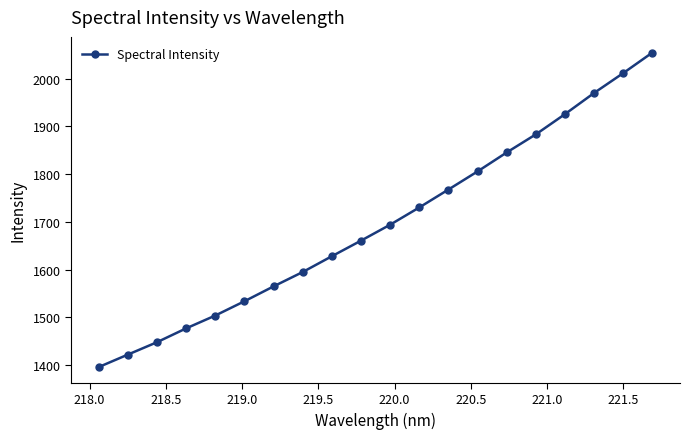

Reading right to left, extract all data points from this chart.

2054.7	2011.7	1970.1	1925.8	1883.4	1845.5	1805.7	1767.7	1730.2	1694.0	1660.6	1628.0	1594.9	1564.8	1533.6	1503.6	1476.7	1447.7	1421.7	1395.6